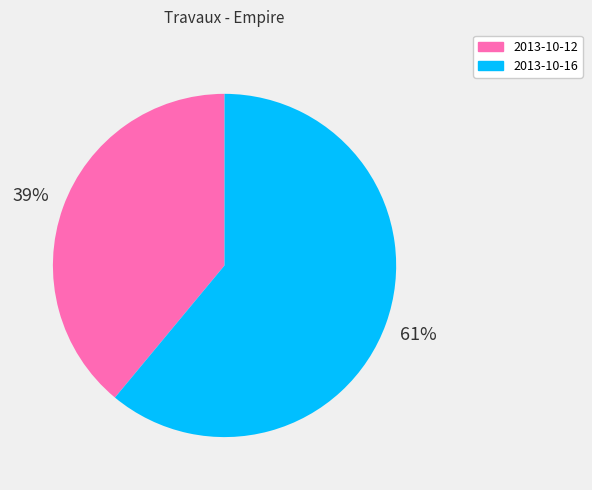

Combined, do 2013-10-16 and 2013-10-12 account for over 50%?

Yes